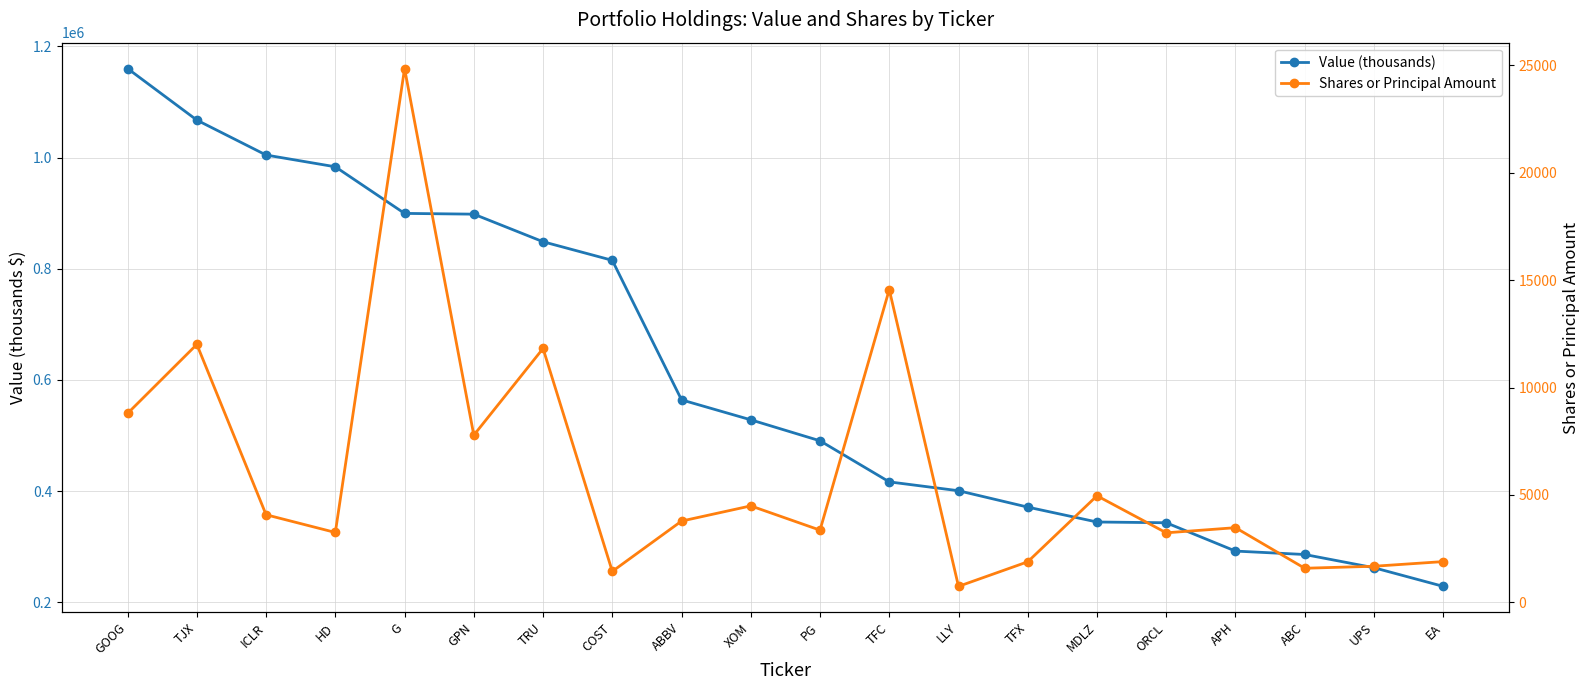

In Shares or Principal Amount, how many points are higher than both neighbors (excluding endpoints)?

7